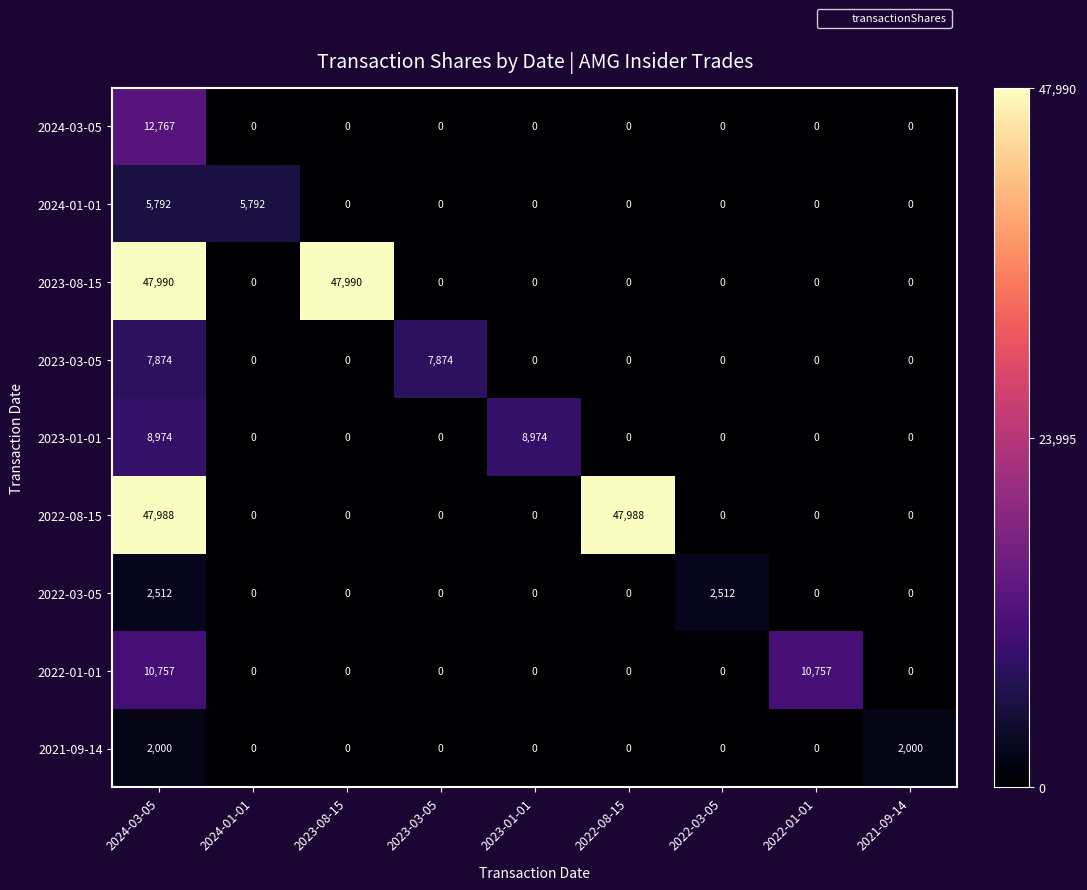

Which series has the largest total across all categories?

2023-08-15